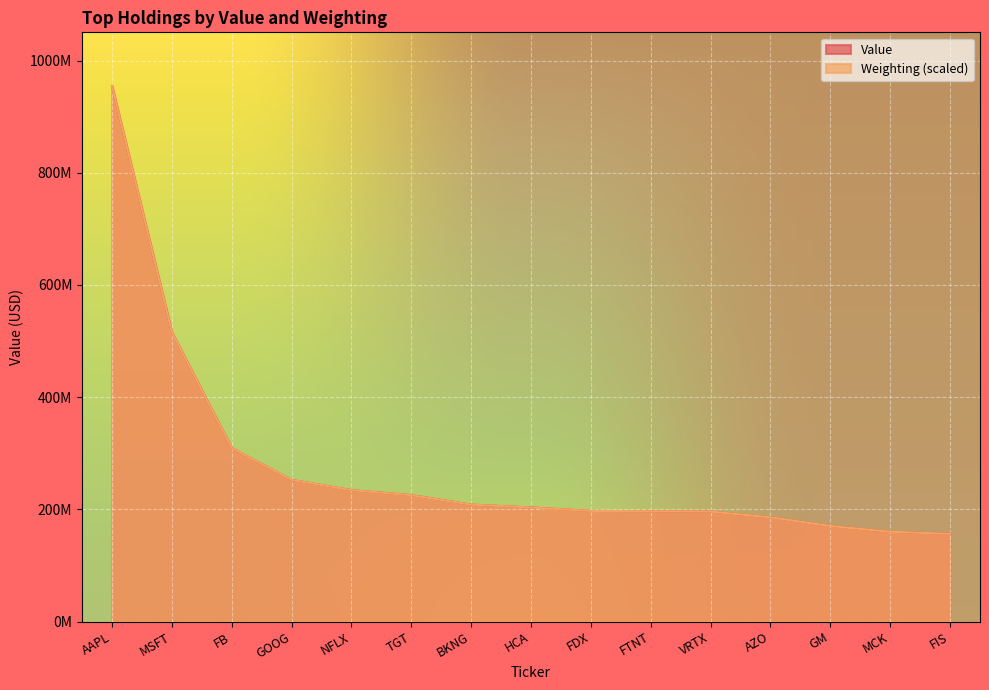

What is the sum of the Value values at AAPL and FB?

1264156405.0